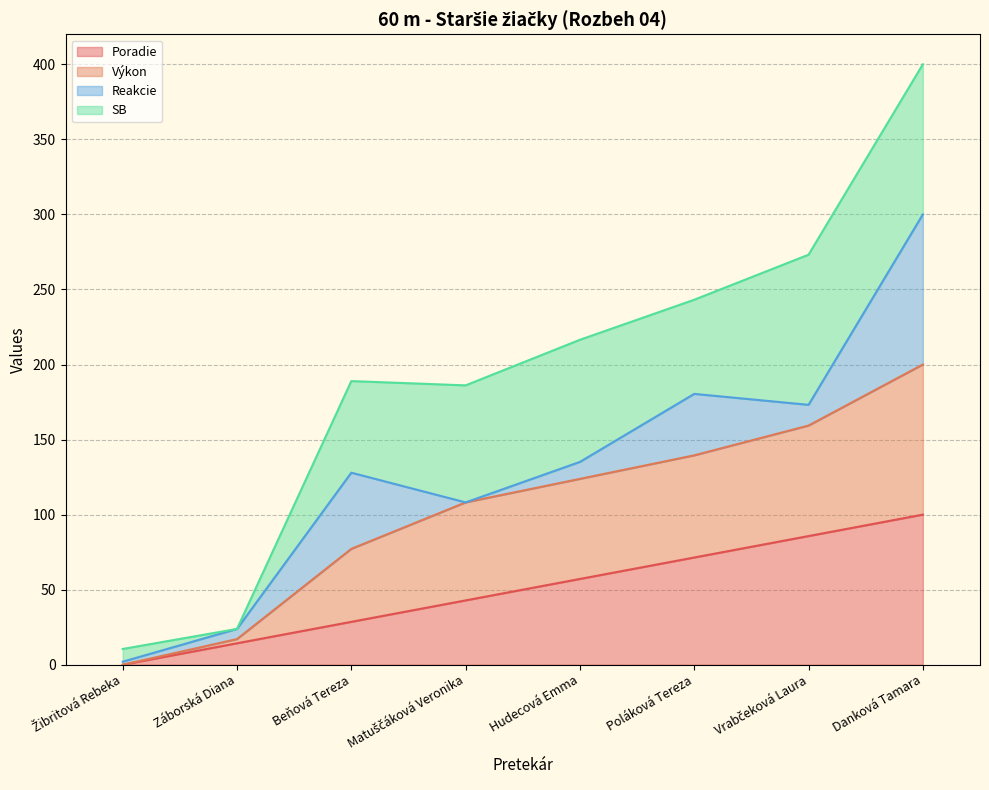

What is the highest value of the Poradie series?

100.0